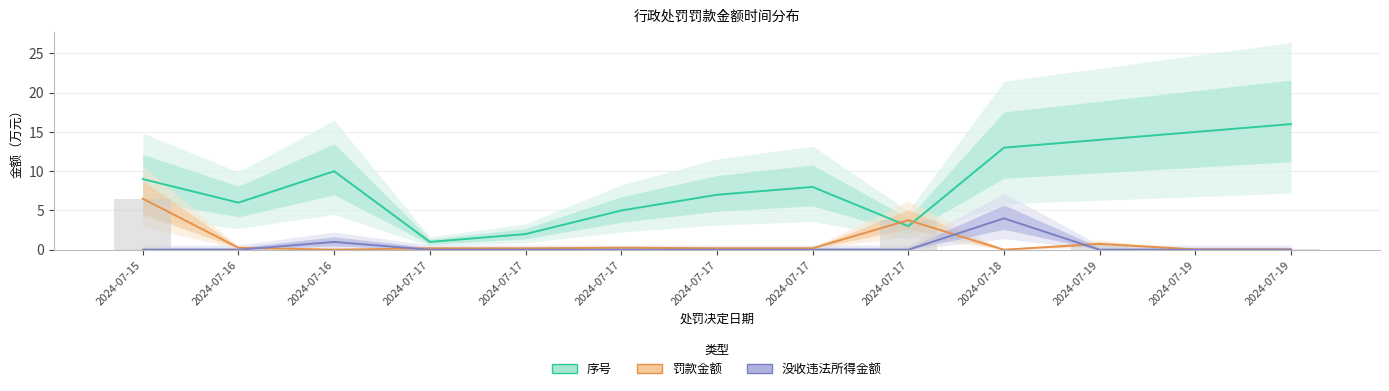

Which series changed the most between 2024-07-16 and 2024-07-16?

序号